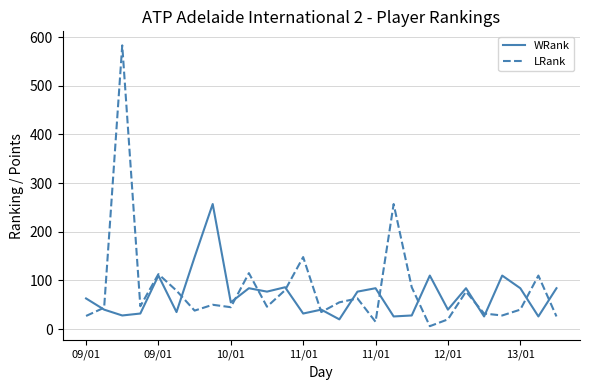

List the series in order of their peak value, highest first.

LRank, WRank